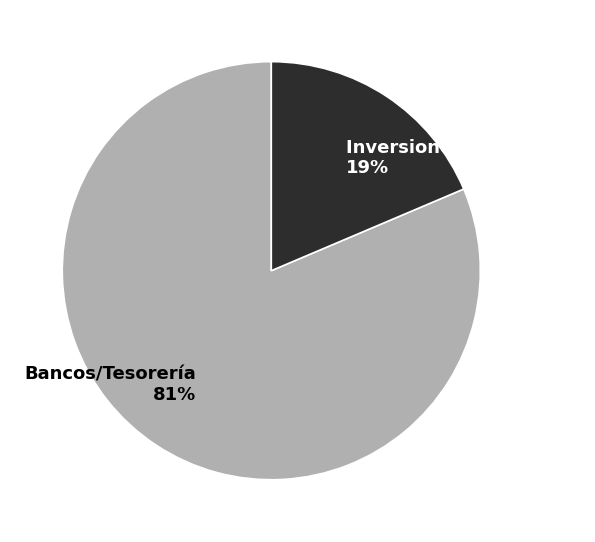

How many segments does this pie chart have?

2